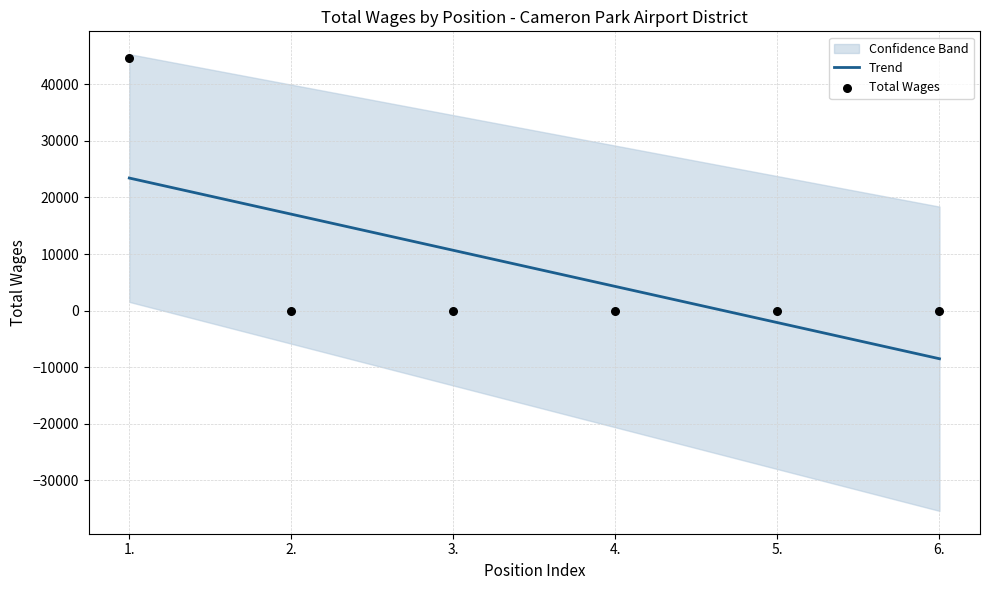

At how many categories does at least one series exceed 20691?

1